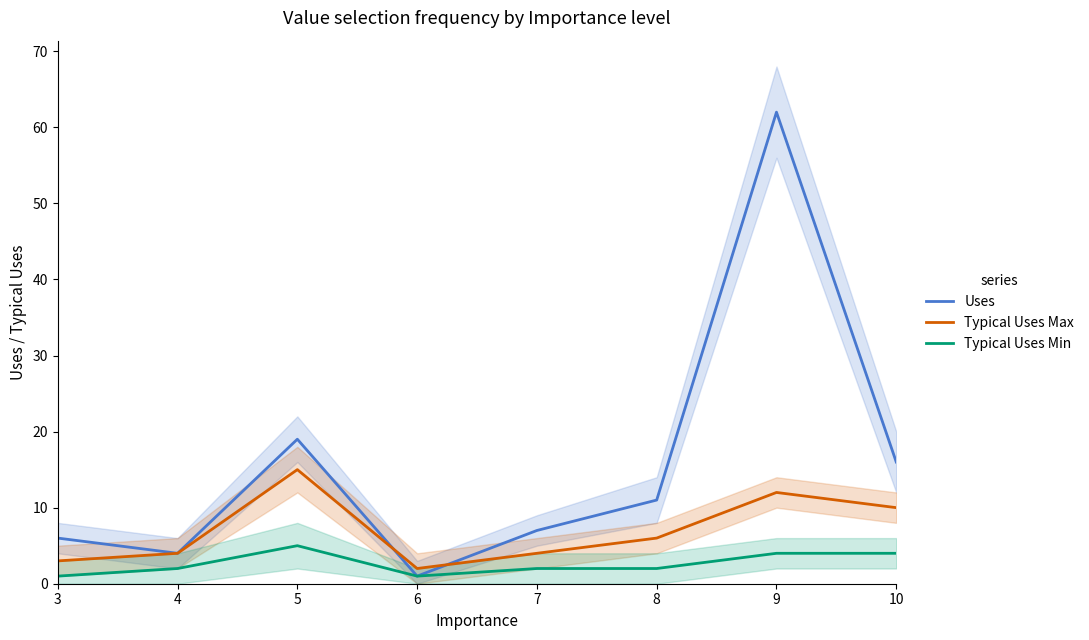

At 3, list the series in order from smallest to largest.

Typical Uses Min, Typical Uses Max, Uses